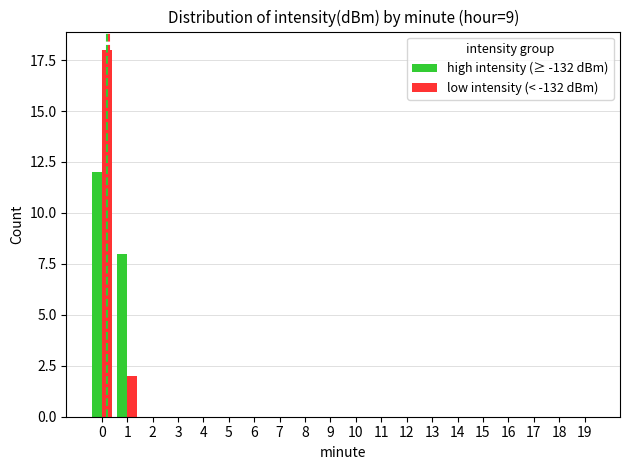

Is it true that high intensity (≥ -132 dBm) equals -7 at 6?

False